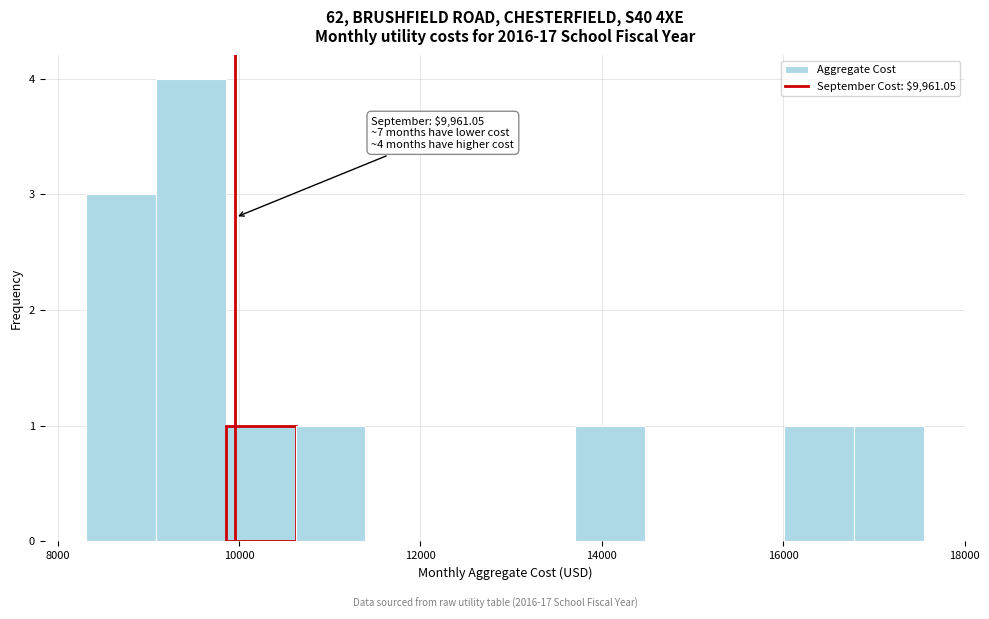

Read against the x-axis, roughly where is the centre of the tallest bar?

9400